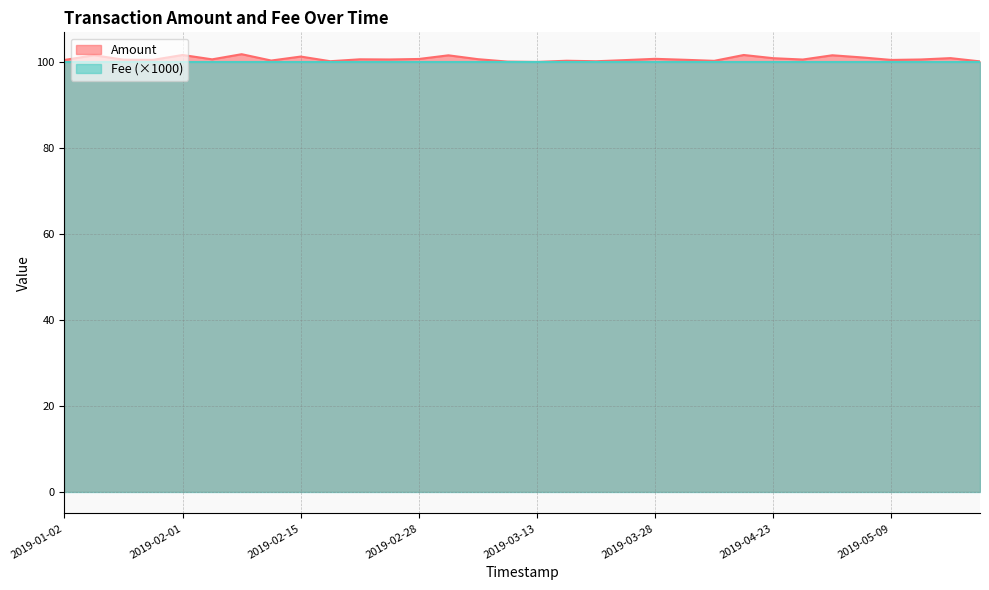

What is the label of the 11th point from the right?

2019-04-02